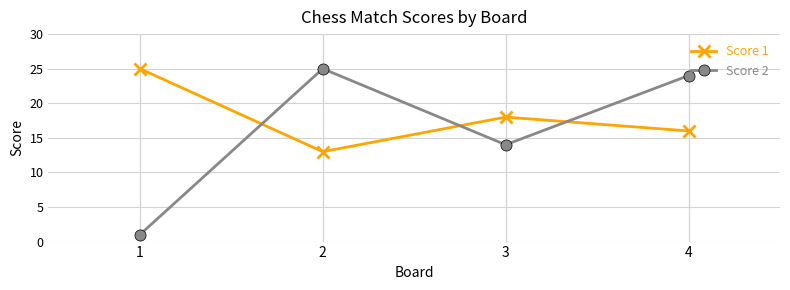

What are all the series names shown in the legend?

Score 1, Score 2